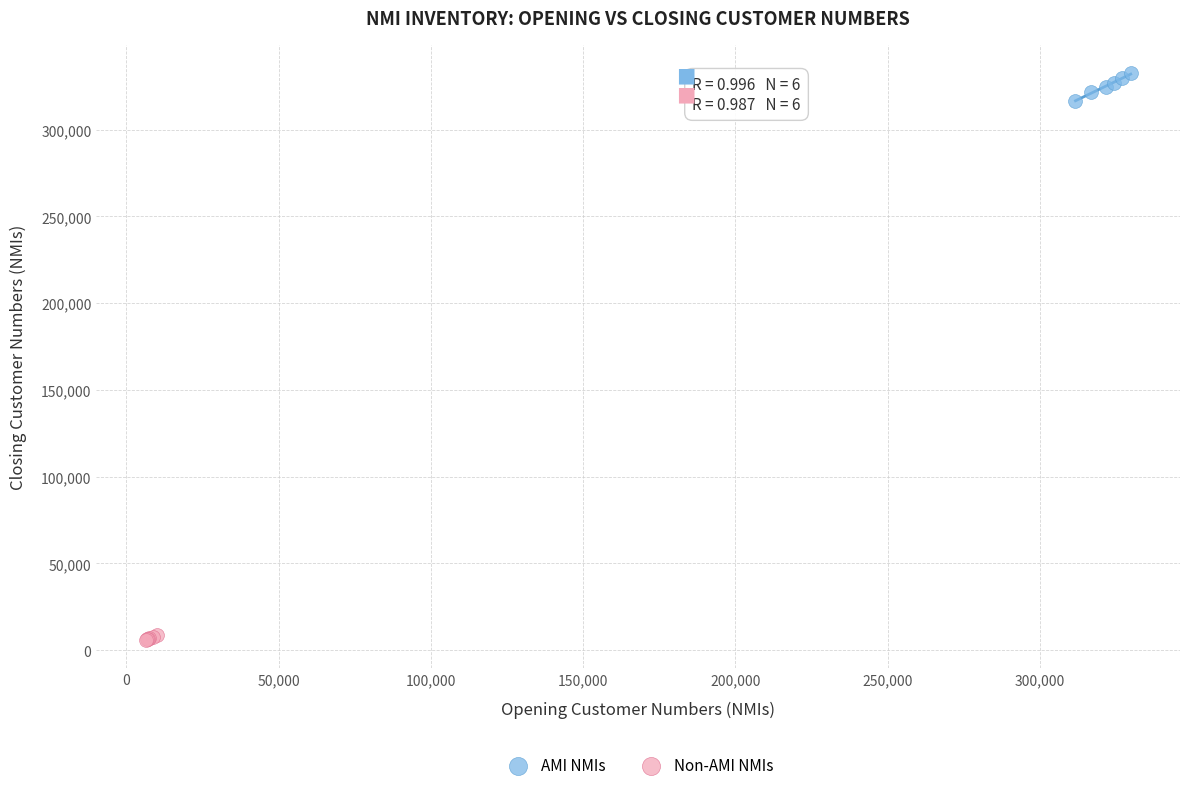

Which series reaches the maximum Y coordinate?

AMI NMIs